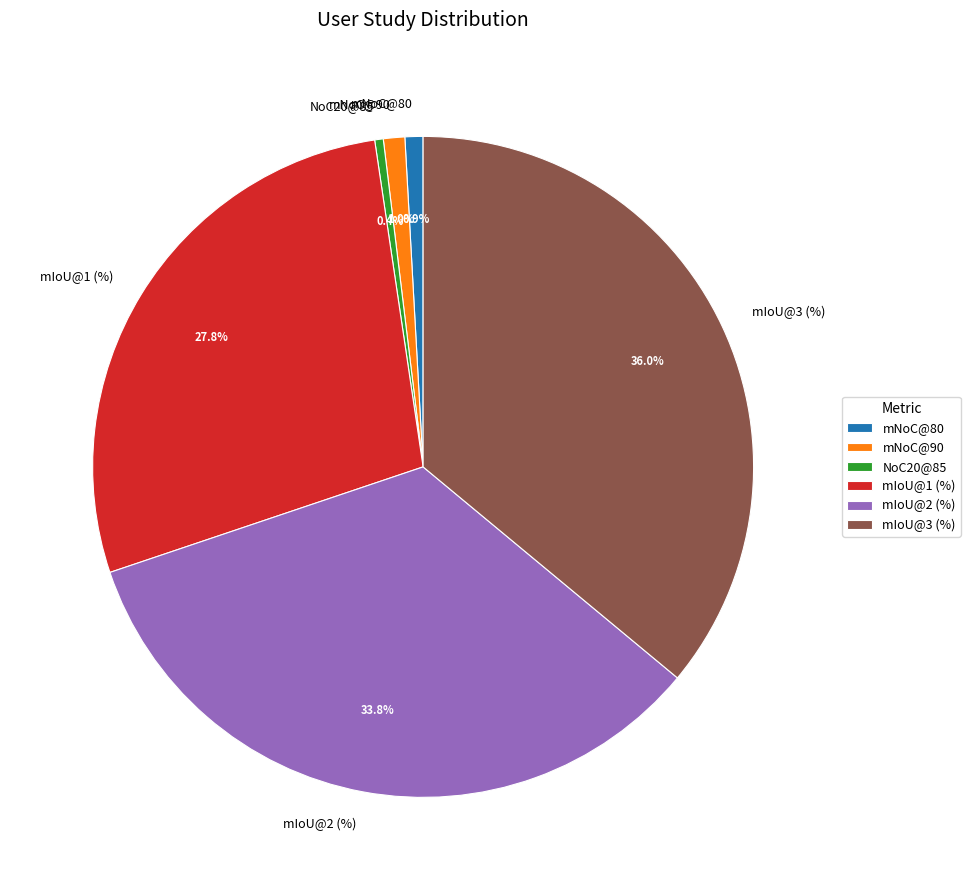

What percentage do mNoC@80 and NoC20@85 together represent?

1.3%